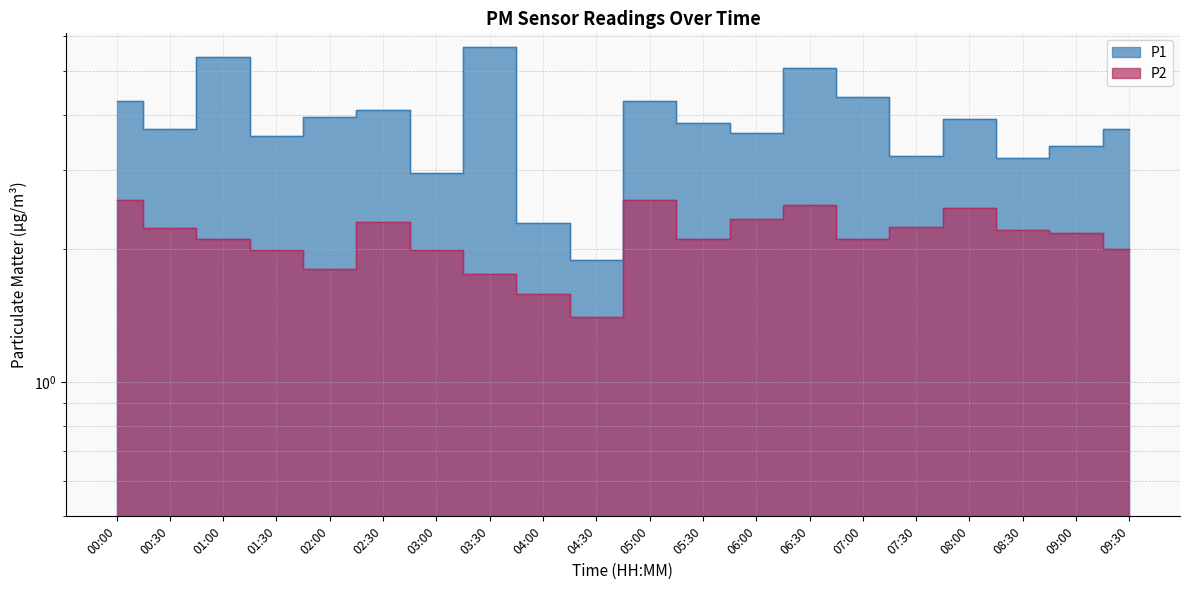

What is the minimum value for P1?

1.9